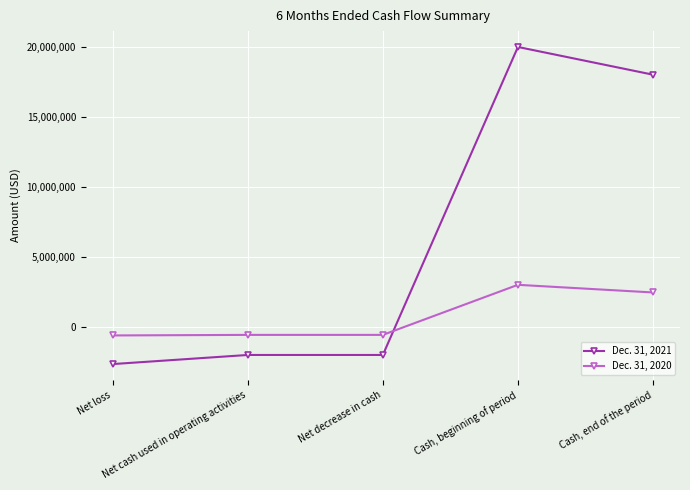

What is the sum of all Dec. 31, 2020 values?

3830046